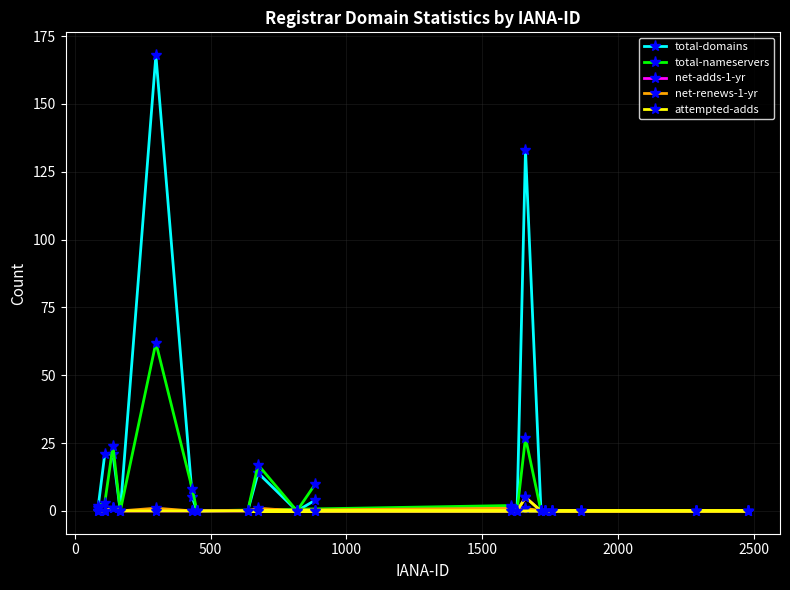

What are all the series names shown in the legend?

total-domains, total-nameservers, net-adds-1-yr, net-renews-1-yr, attempted-adds